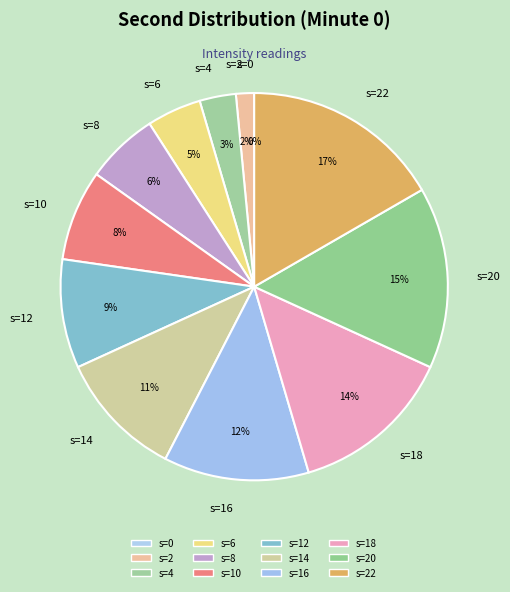

To the nearest percent, what is the average slice percentage?

8%